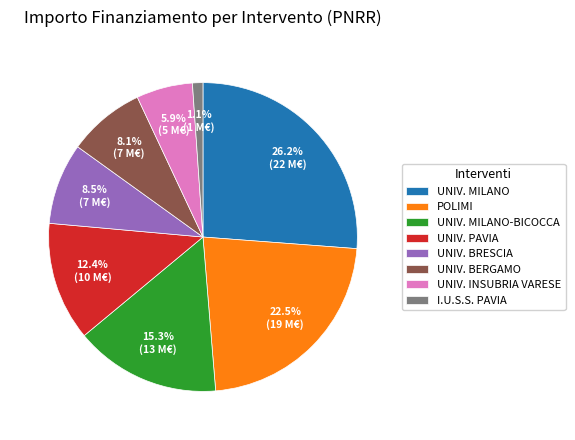

How much of the chart is everything except UNIV. MILANO-BICOCCA?

84.7%